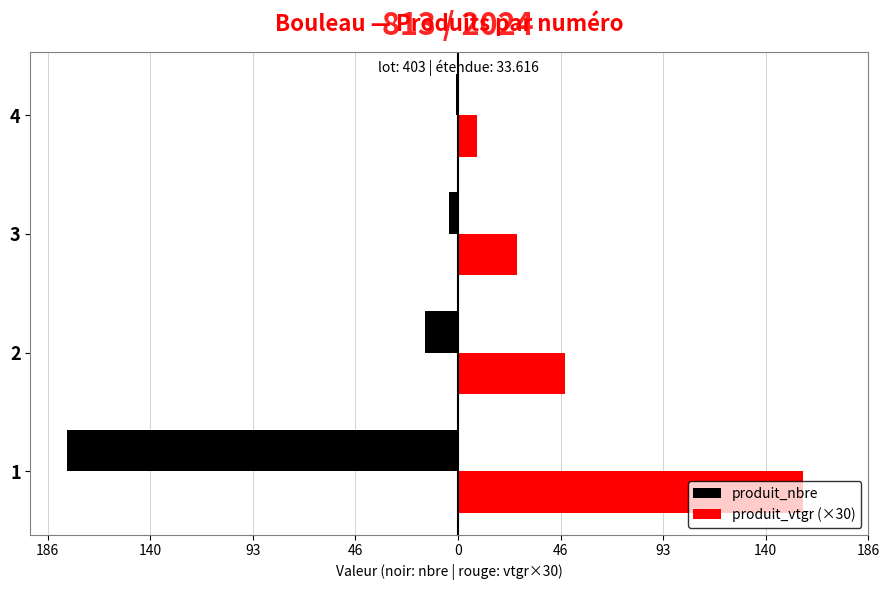

What is the difference between the maximum and minimum values in the produit_nbre series?

177.0